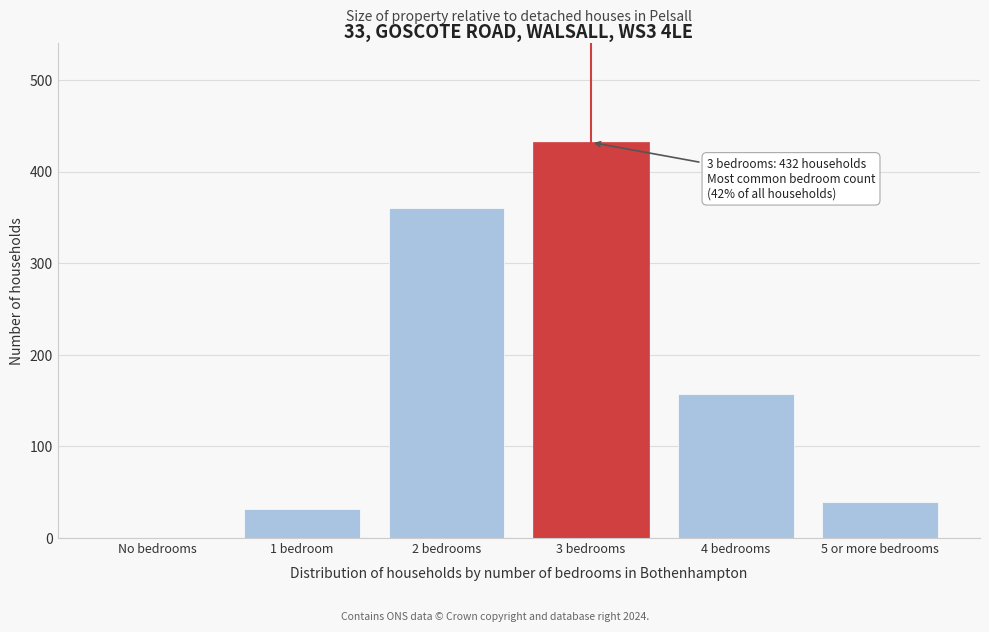

Reading right to left, list all the values displayed in this chart.

5 or more bedrooms=39	4 bedrooms=157	3 bedrooms=432	2 bedrooms=360	1 bedroom=32	No bedrooms=0